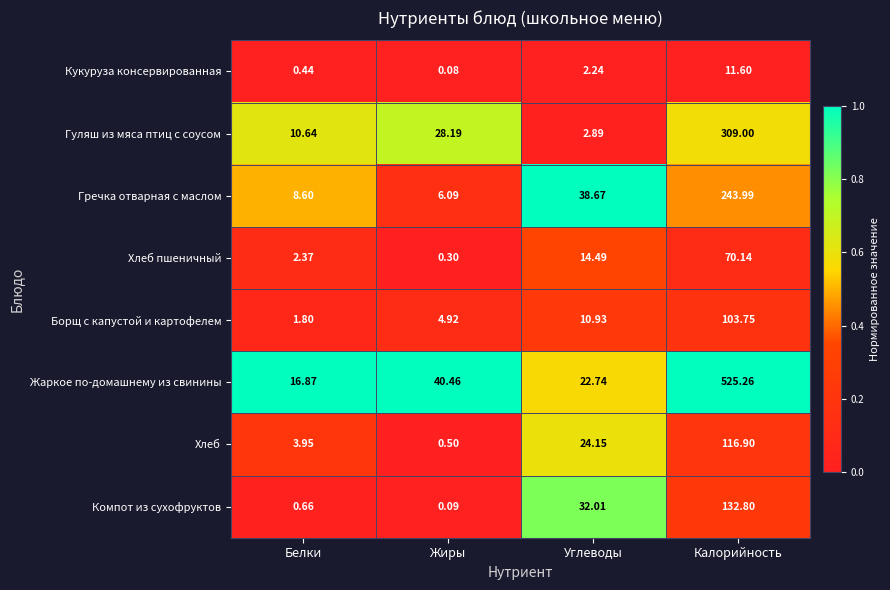

At which category is the sum across all series the highest?

Калорийность